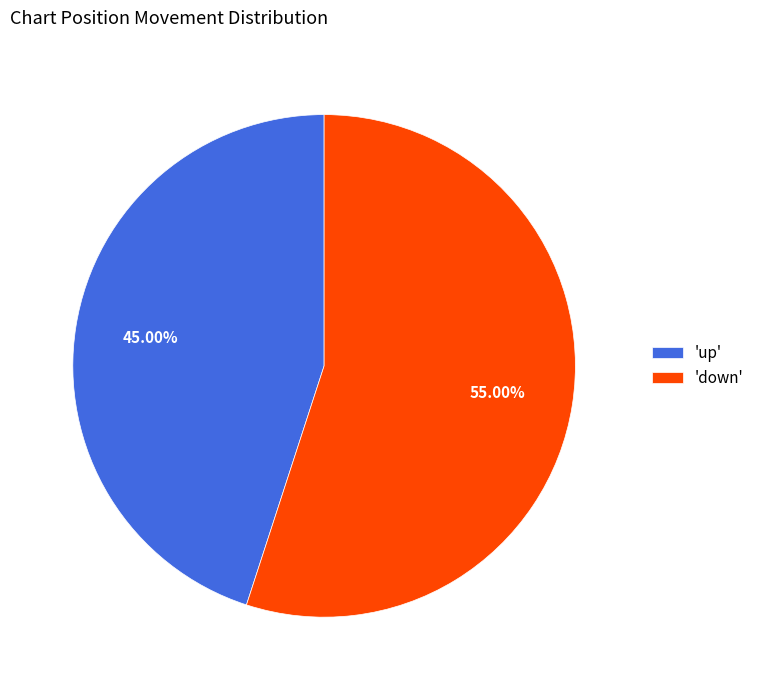

Combined, do 'up' and 'down' account for over 50%?

Yes